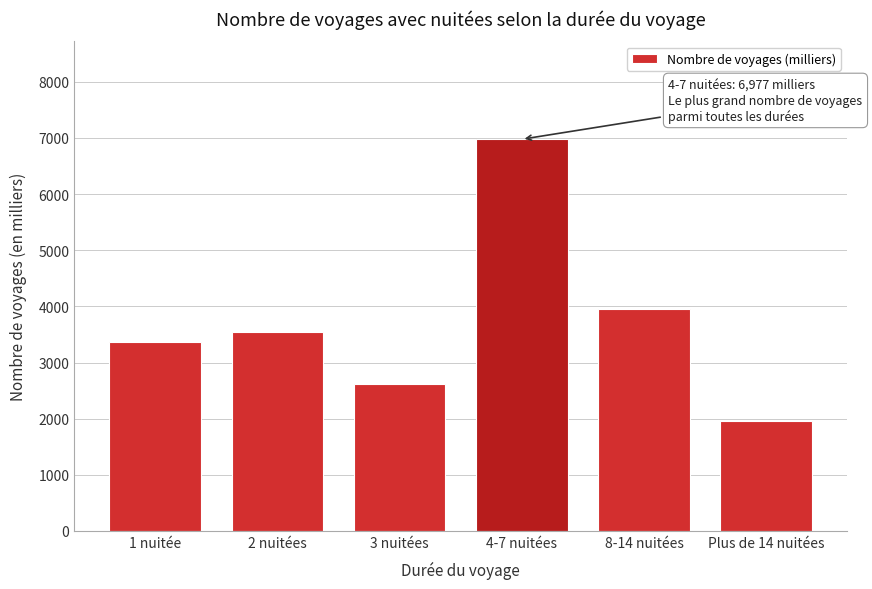

Reading left to right, list all the values displayed in this chart.

3363.0	3536.9	2621.0	6976.7	3949.2	1959.9